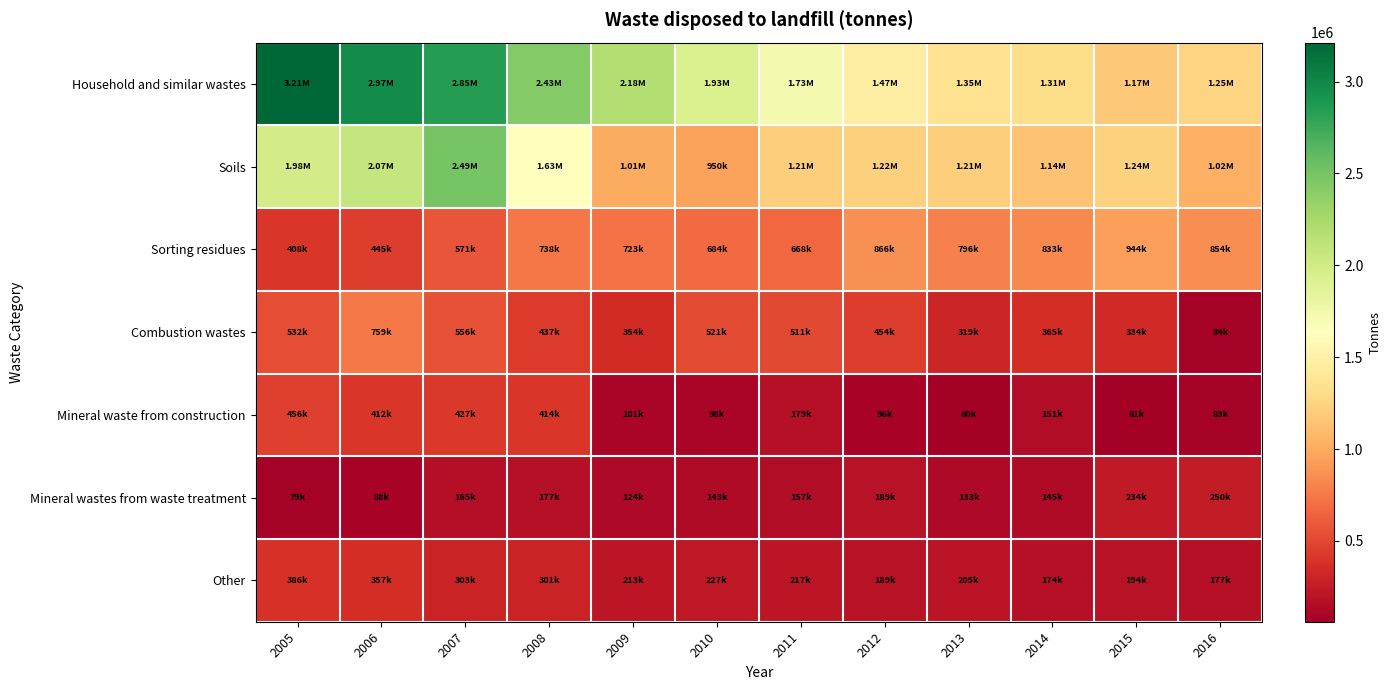

Reading left to right, list all the values displayed in this chart.

Household and similar wastes: 2005=3212099.1	2006=2972577.0	2007=2848252.5	2008=2434477.1	2009=2184192.0	2010=1929465.8	2011=1726994.9	2012=1466297.9	2013=1350334.9	2014=1307173.7	2015=1172375.2	2016=1245187.1
Soils: 2005=1981068.4	2006=2074445.0	2007=2494877.0	2008=1629731.2	2009=1007471.7	2010=950445.1	2011=1210974.9	2012=1220689.0	2013=1207076.8	2014=1135697.7	2015=1241158.7	2016=1023145.6
Sorting residues: 2005=407809.4	2006=445094.6	2007=570575.5	2008=738220.4	2009=723363.9	2010=683934.6	2011=668476.0	2012=866038.9	2013=796418.4	2014=833128.9	2015=944412.7	2016=853705.7
Combustion wastes: 2005=532419.8	2006=758621.5	2007=555923.6	2008=436725.4	2009=353903.0	2010=521327.0	2011=511178.5	2012=453592.7	2013=318714.0	2014=364588.8	2015=333995.7	2016=83764.7
Mineral waste from construction: 2005=456288.8	2006=411665.8	2007=426597.0	2008=413526.8	2009=100690.1	2010=97702.9	2011=178669.8	2012=95702.3	2013=60192.8	2014=150913.2	2015=60961.1	2016=82854.8
Mineral wastes from waste treatment: 2005=79464.5	2006=88267.4	2007=164900.1	2008=176633.6	2009=124430.9	2010=142952.0	2011=157485.8	2012=189297.9	2013=132802.4	2014=145233.2	2015=233679.9	2016=250392.6
Other: 2005=385588.7	2006=357141.2	2007=302943.2	2008=300528.7	2009=212649.5	2010=227141.0	2011=217009.1	2012=189461.7	2013=204820.3	2014=173734.5	2015=194318.0	2016=176946.2